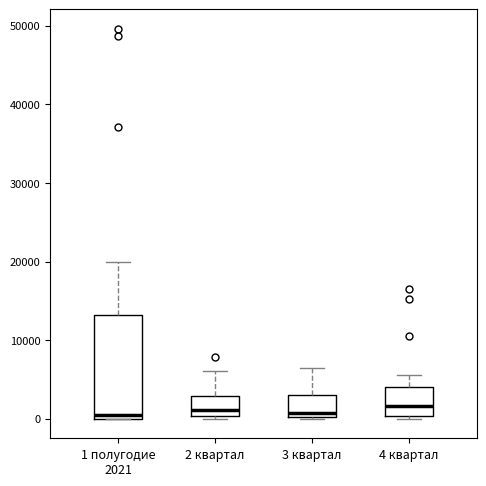

Reading left to right, transcribe this box plot: for each box, give where its median line is, the range the box spans, and where its two whiskers end, as read against the y-axis. The values are not printed on the chart, so give them approximately, as read against the axis.

1 полугодие 2021: median 0 (just above the box's lower edge), box 0 to 13000, whiskers 0 to 20000
2 квартал: median 1000, box 0 to 3000, whiskers 0 (just below the box's lower edge) to 6000
3 квартал: median 1000, box 0 to 3000, whiskers 0 to 6000
4 квартал: median 2000, box 0 to 4000, whiskers 0 (just below the box's lower edge) to 6000